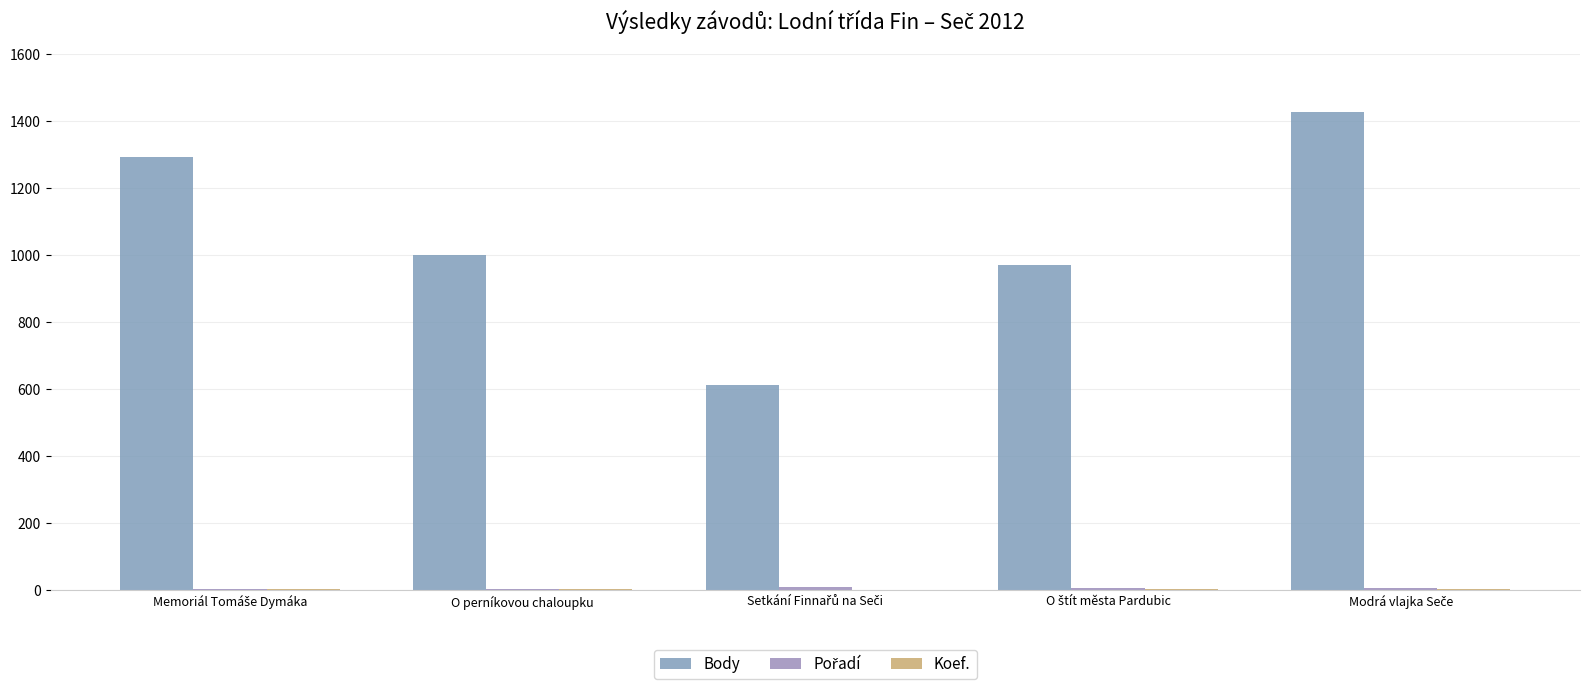

True or false: Body has a value of 998 at O perníkovou chaloupku.

True